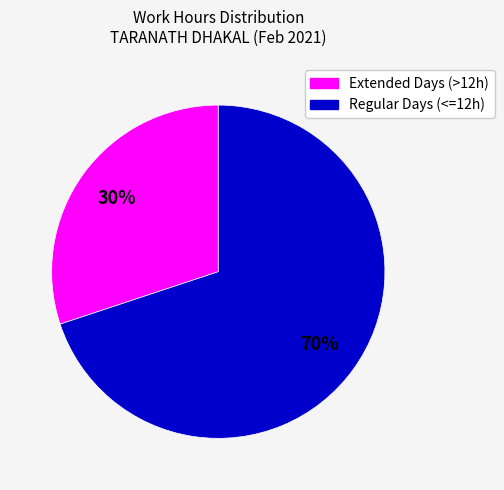

Is there a majority slice in this chart?

Yes